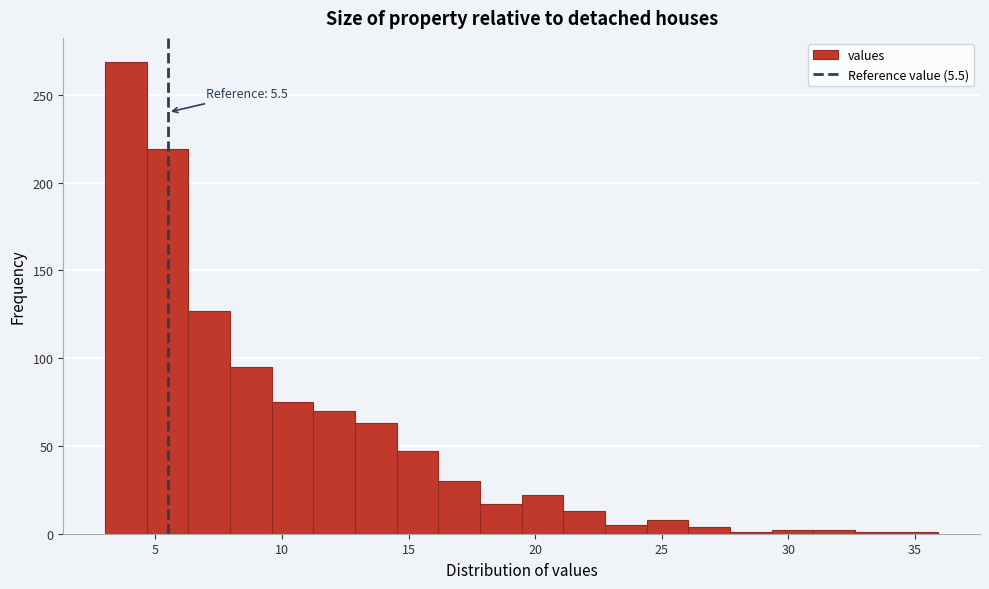

Around what value on the x-axis is the tallest bar? Give the approximate position of its centre, as read against the axis.

4.0